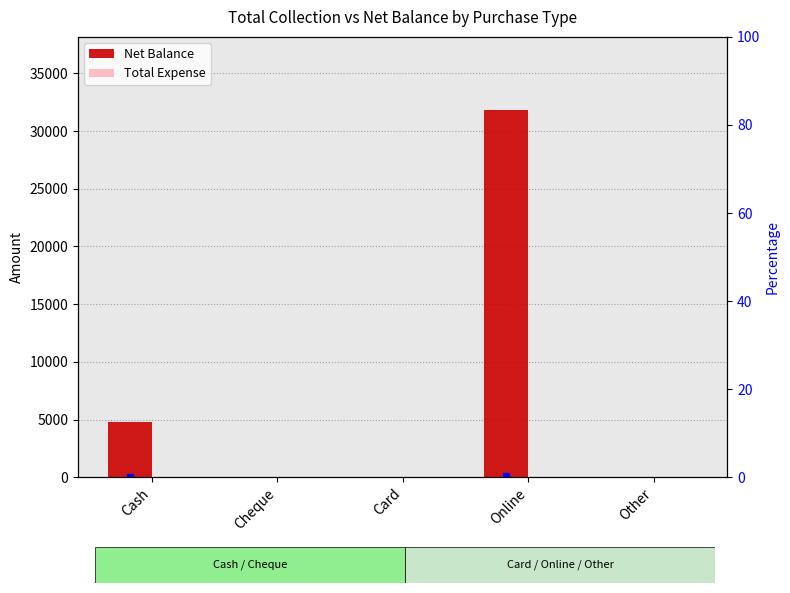

At how many categories does at least one series exceed 31731?

1